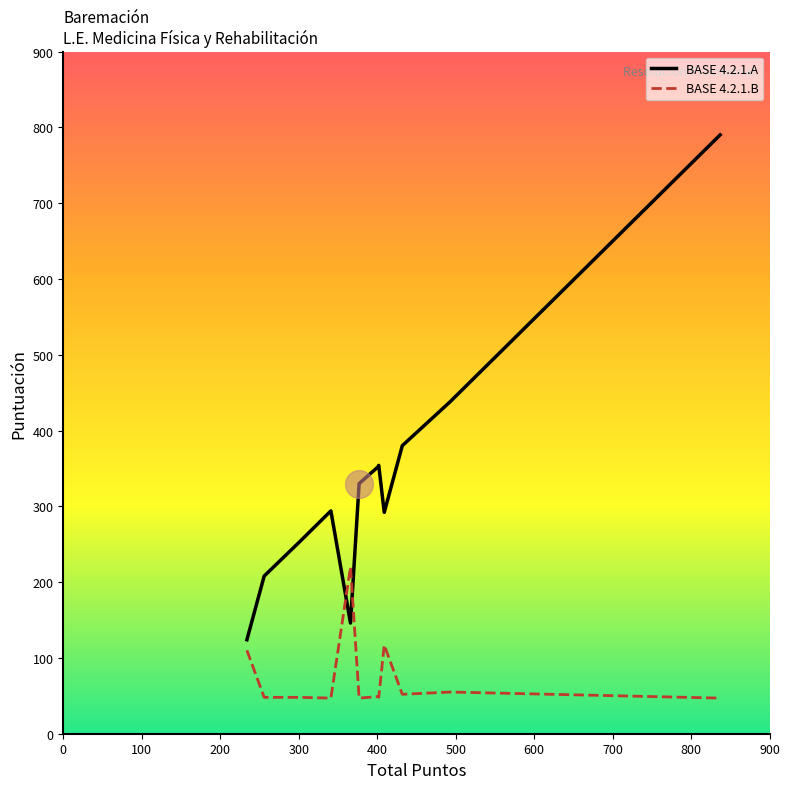

Which series has the largest total across all categories?

BASE 4.2.1.A